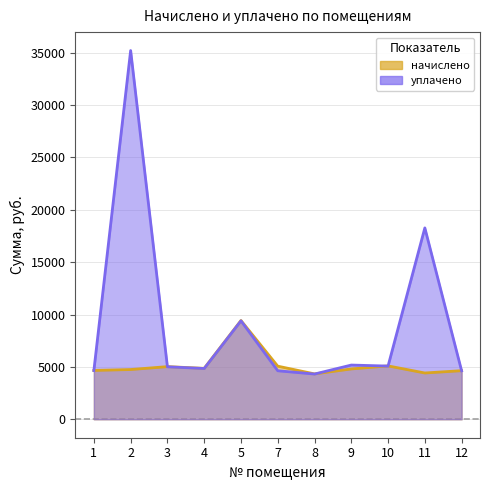

Reading left to right, transcribe all the data shown in this chart.

начислено: 1=4666.2	2=4750.0	3=5028.2	4=4863.2	5=9431.0	7=5072.5	8=4333.8	9=4807.8	10=5097.1	11=4420.0	12=4641.6
уплачено: 1=4651.4	2=35207.1	3=5012.3	4=4848.6	5=9401.2	7=4633.7	8=4320.1	9=5178.0	10=5081.0	11=18272.8	12=4626.9